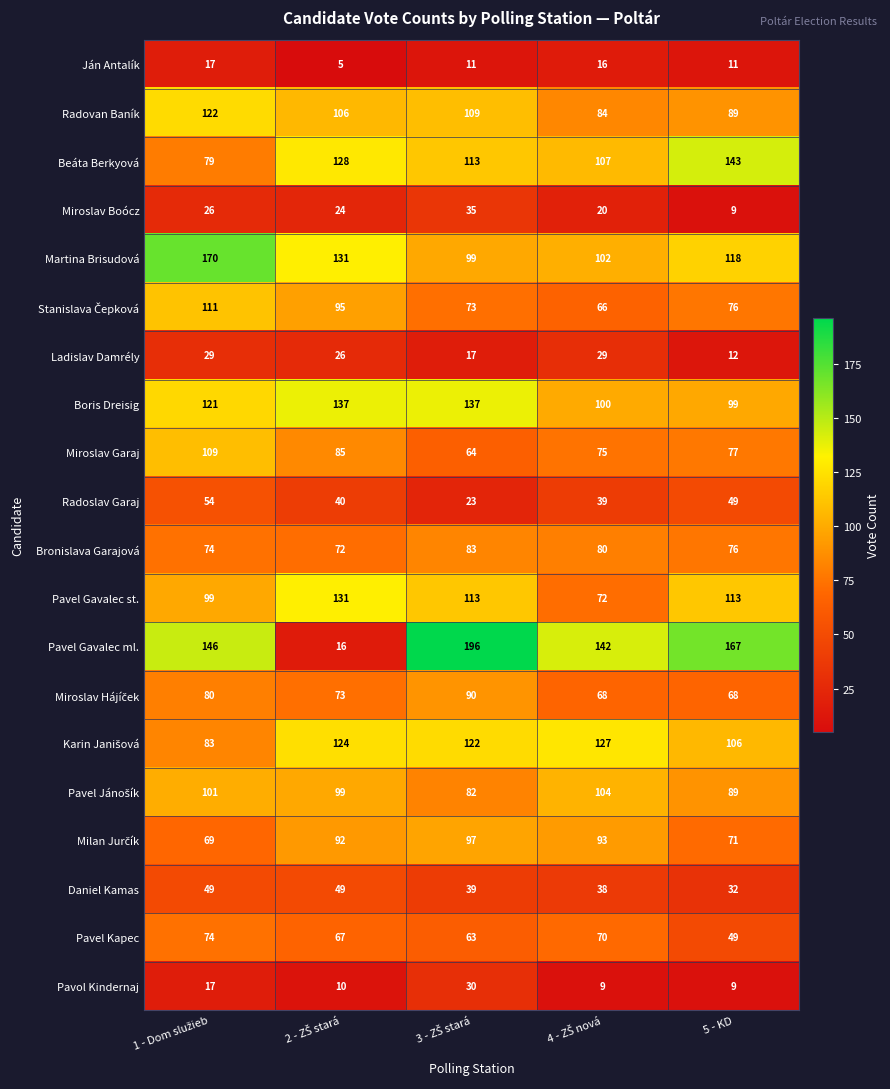

Which series has the largest range (max minus min)?

Pavel Gavalec ml.